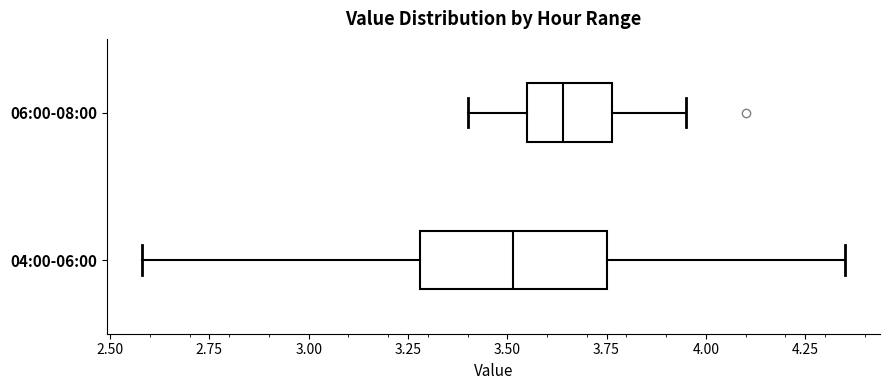

Reading bottom to top, read every box against the x-axis: the position of its median line, the range the box covers, and the ends of its whiskers. The values are not printed on the chart, so give them approximately, as read against the axis.

04:00-06:00: median 3.50, box 3.30 to 3.75, whiskers 2.60 to 4.35
06:00-08:00: median 3.65, box 3.55 to 3.75, whiskers 3.40 to 3.95